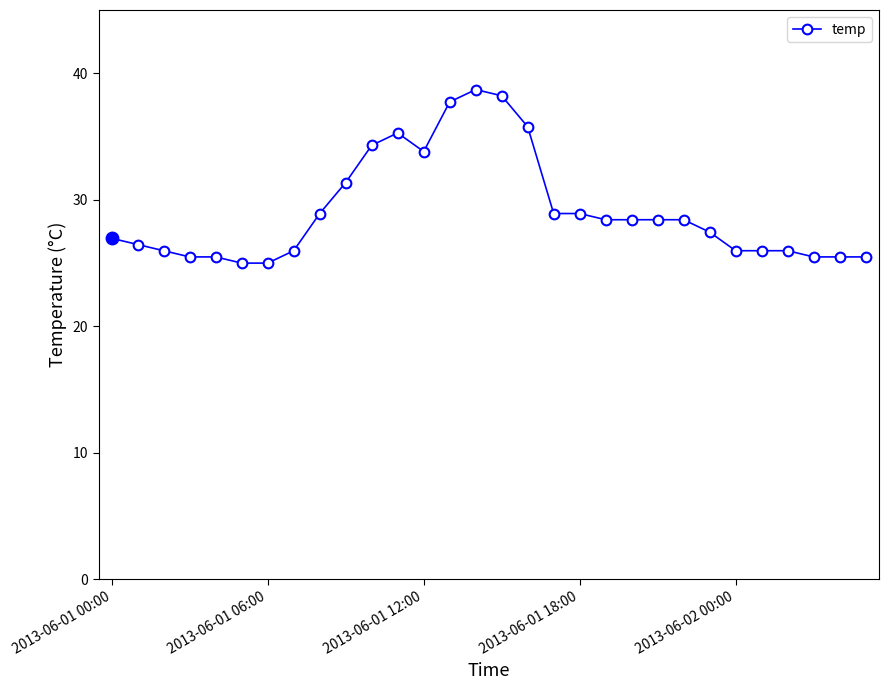

How many lines are shown in the chart?

1